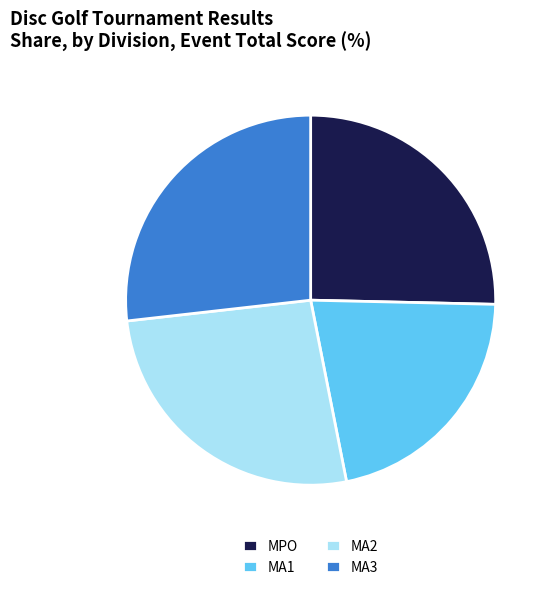

Is the sum of MA3 and MPO greater than half?

Yes